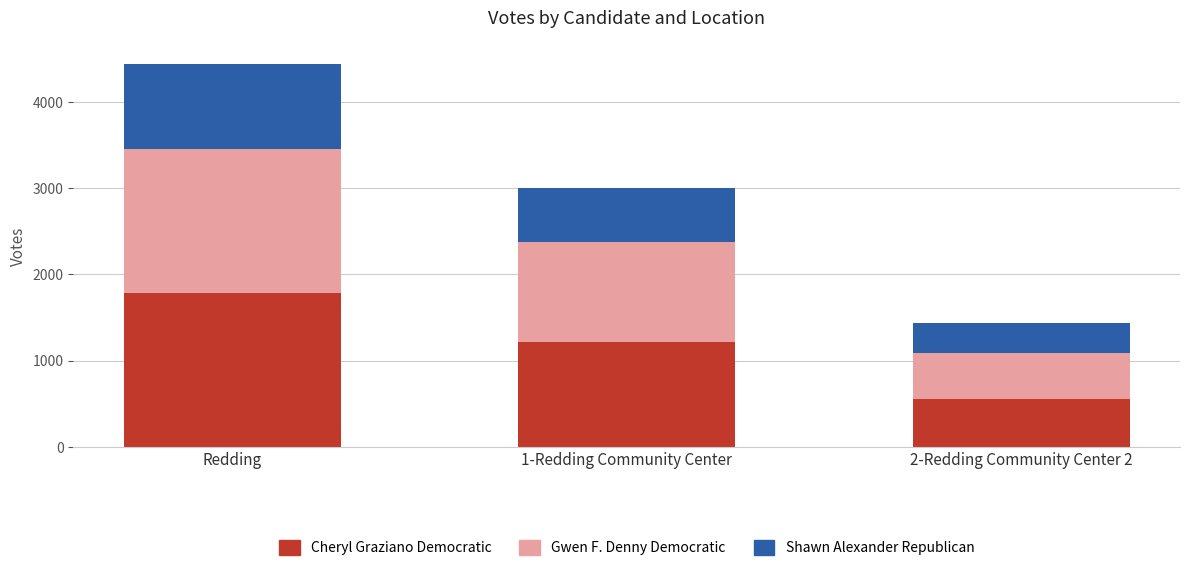

At which category is the sum across all series the highest?

Redding